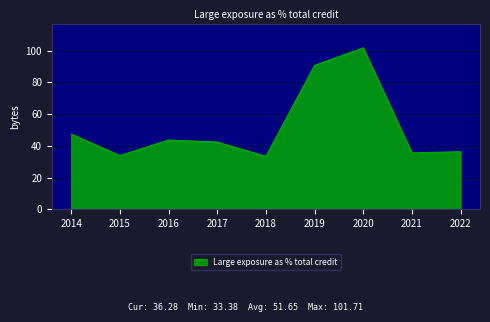

What is the minimum value shown in the chart?

33.4